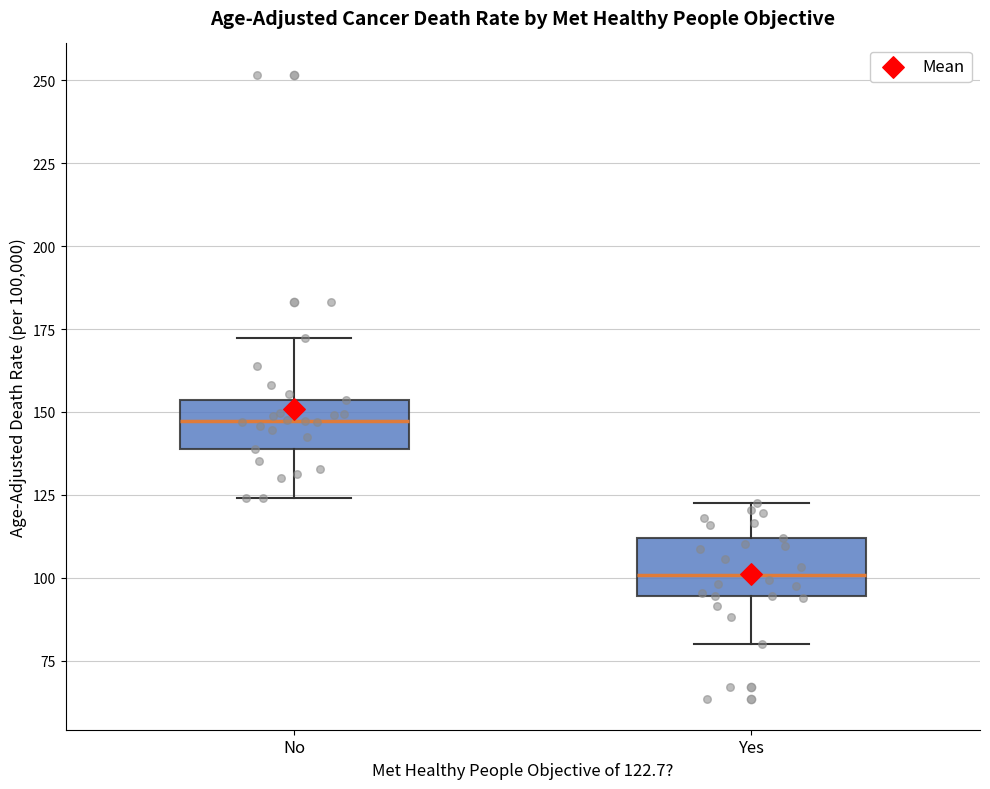

Where does the lower whisker of the box for Yes end on the y-axis? The values are not printed on the chart, so give them approximately, as read against the axis.

80